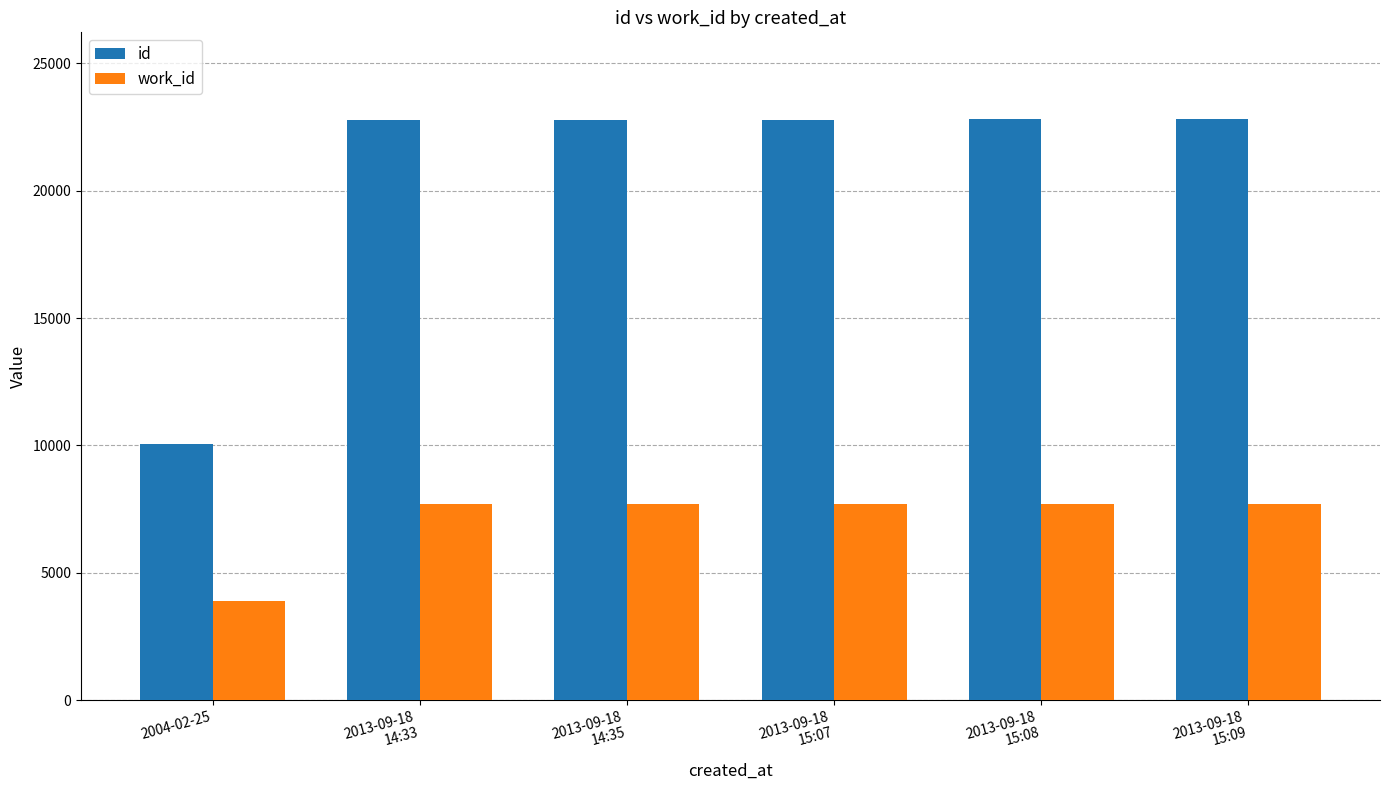

At how many categories does at least one series exceed 17069?

5